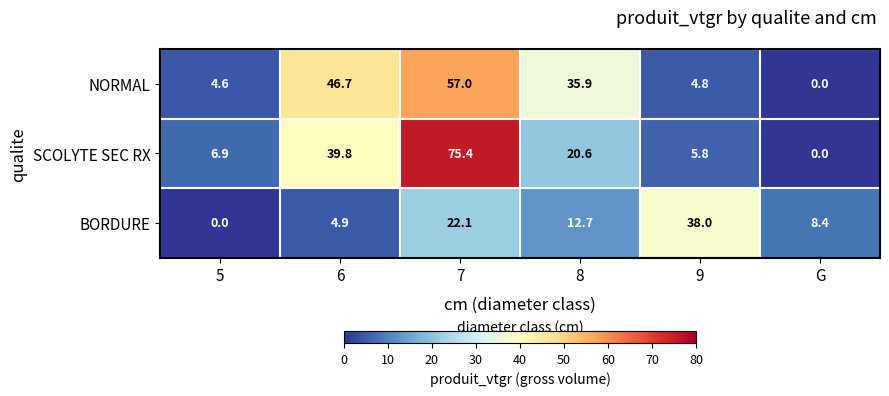

Which series has the largest range (max minus min)?

SCOLYTE SEC RX